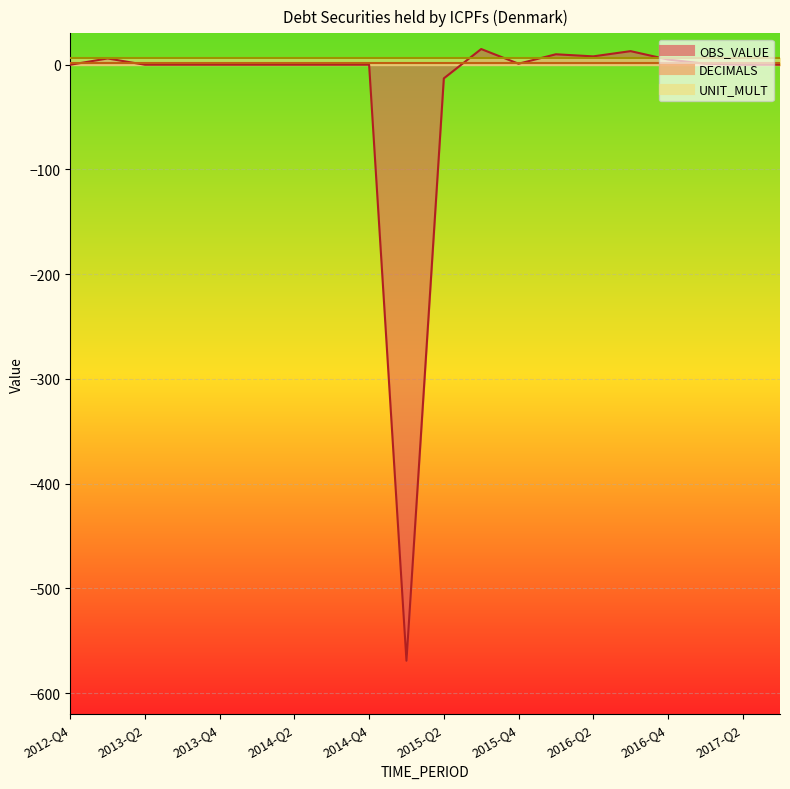

What is the highest value of the DECIMALS series?

2